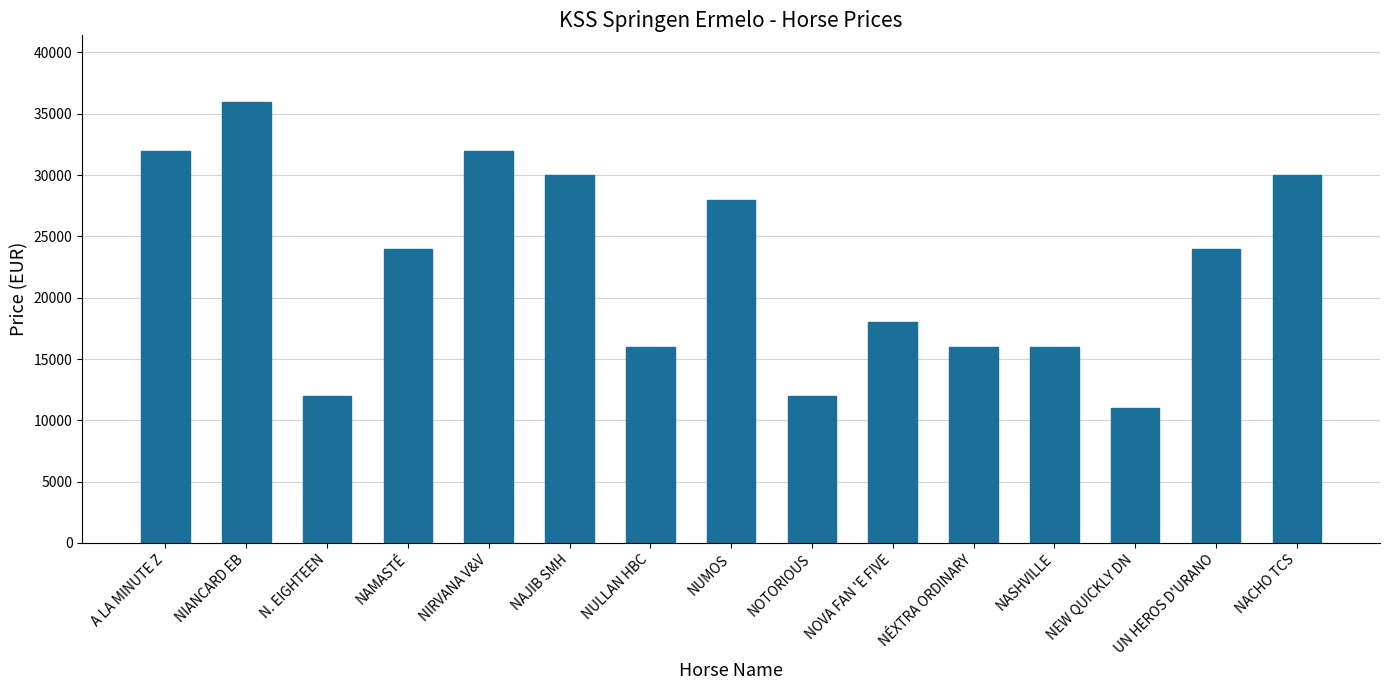

What is the difference between the second highest and second lowest values?

20000